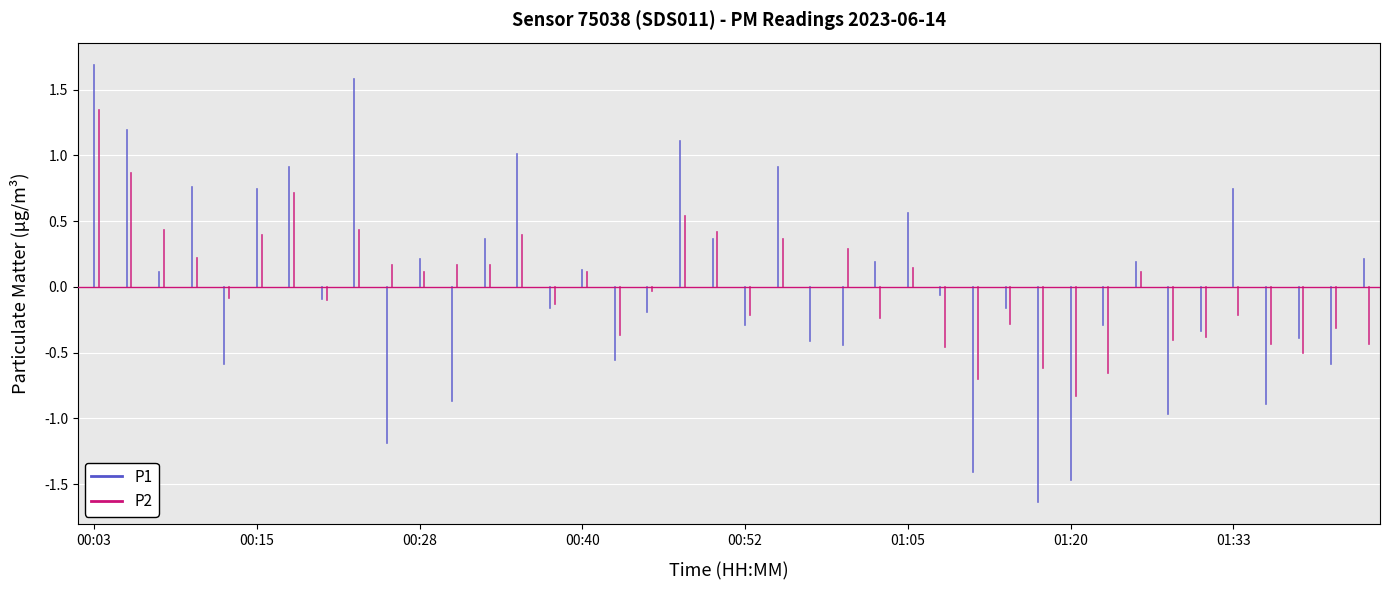

What position from the left is 01:35?

37